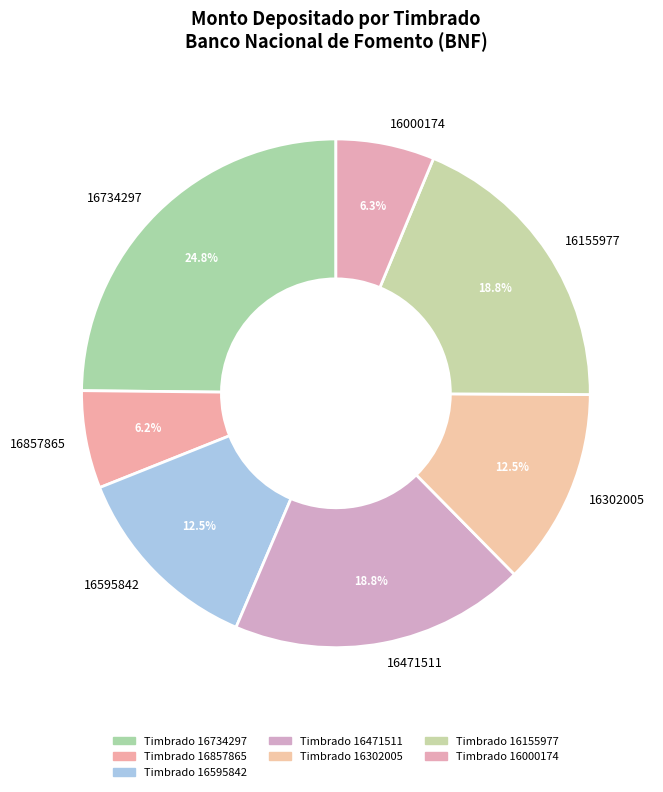

What portion of the pie excludes 16155977?

81.2%